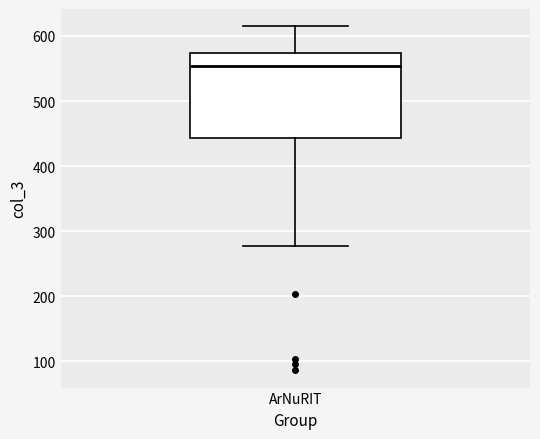

Transcribe this box plot: give where the median line is, the range the box spans, and where the two whiskers end, as read against the y-axis. The values are not printed on the chart, so give them approximately, as read against the axis.

median 550, box 440 to 570, whiskers 280 to 620